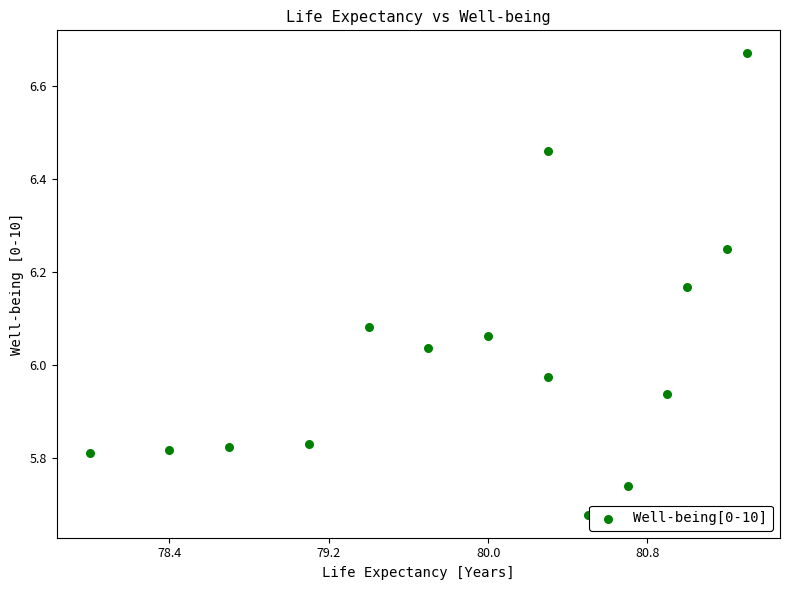

What is the range of X values (max minus min)?

3.3